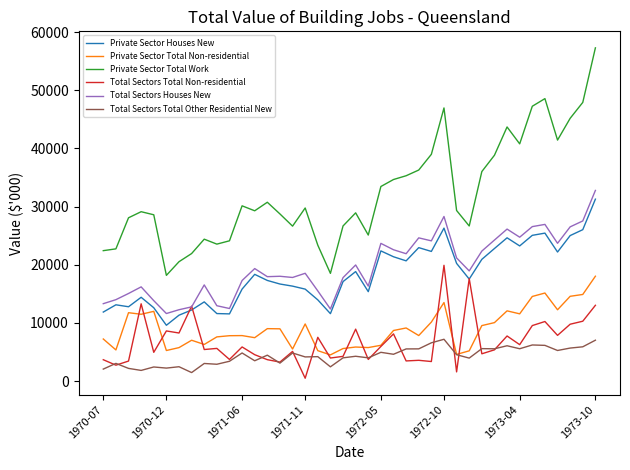

Which series has the largest range (max minus min)?

Private Sector Total Work